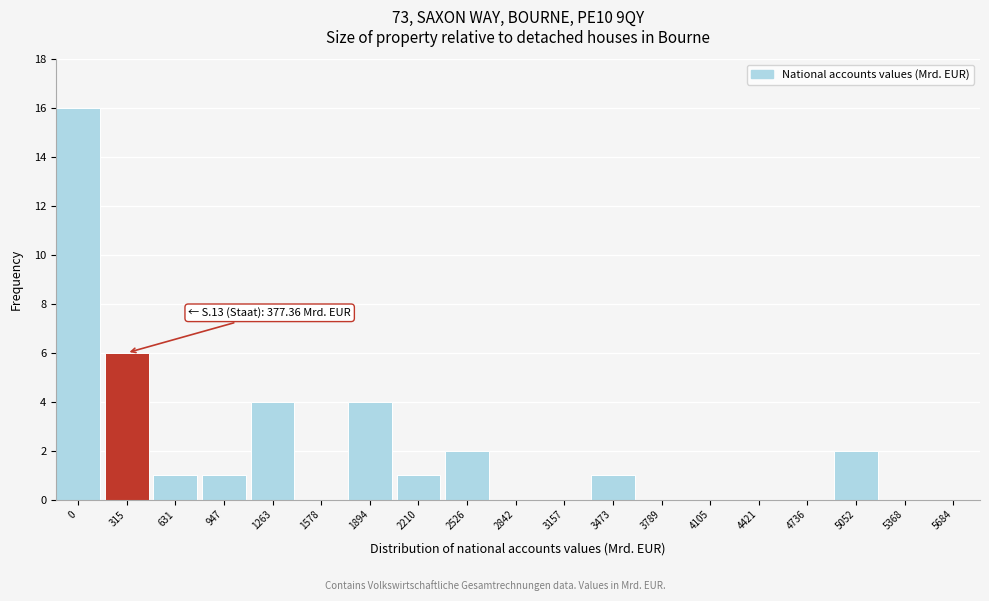

Reading left to right, list all the values displayed in this chart.

0=16	315=6	631=1	947=1	1263=4	1578=0	1894=4	2210=1	2526=2	2842=0	3157=0	3473=1	3789=0	4105=0	4421=0	4736=0	5052=2	5368=0	5684=0